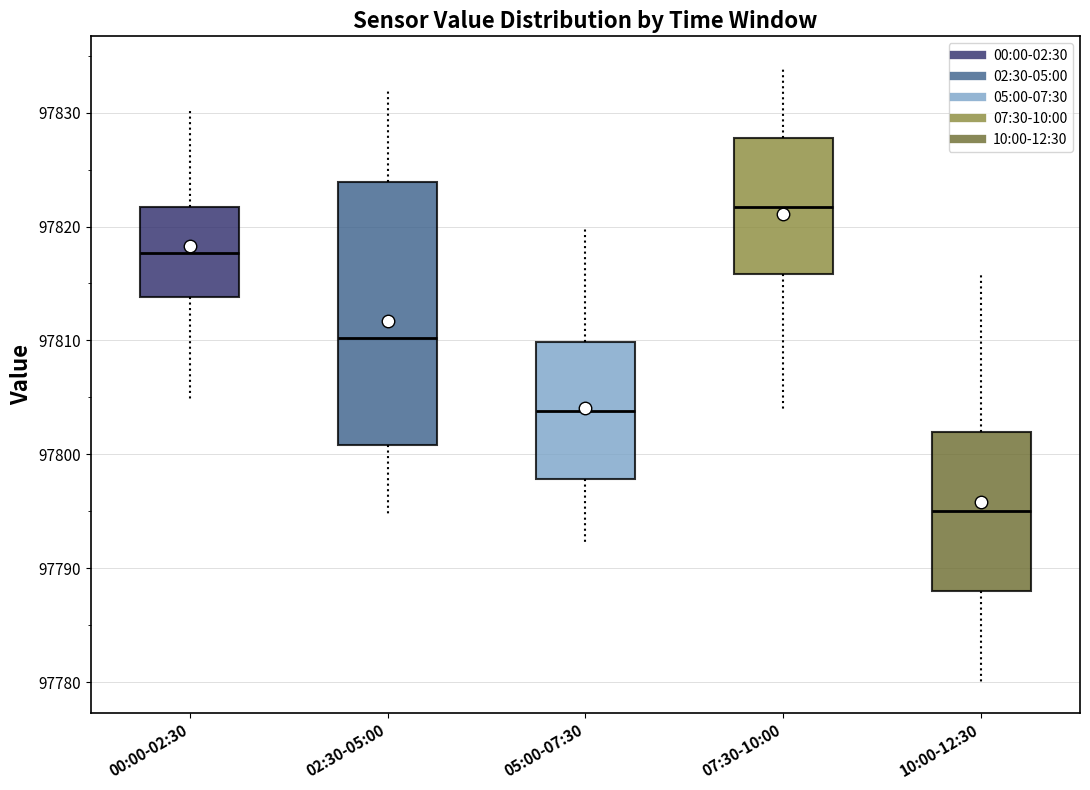

Comparing the boxes themselves (not the whiskers), which one is the tallest?

02:30-05:00